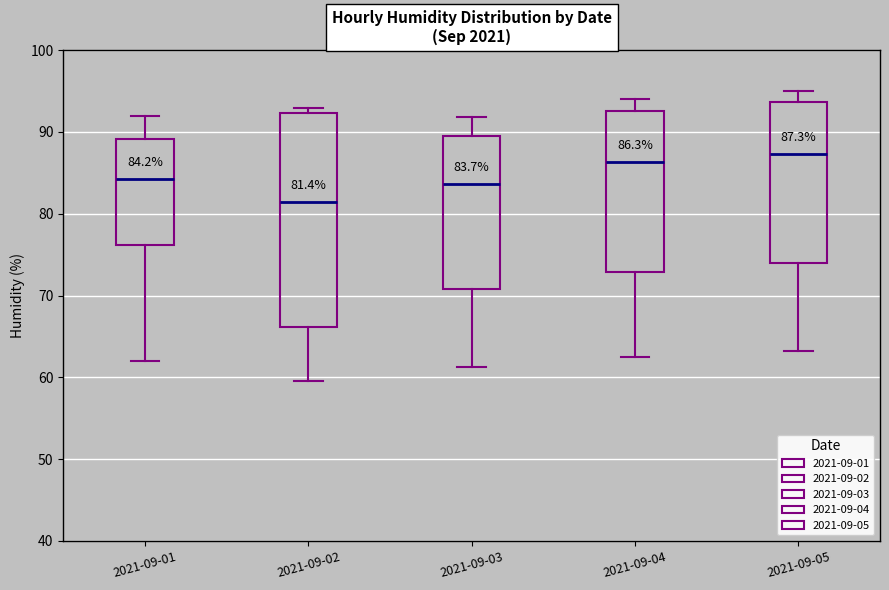

Which box is the tallest, from its lower edge to its upper edge?

2021-09-02